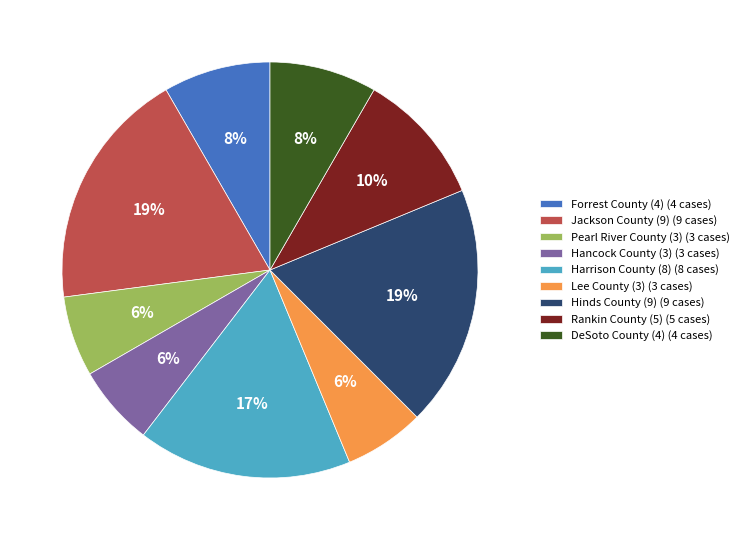

What is the ratio of the value at Hancock County (3) to the value at Lee County (3)?

1.0